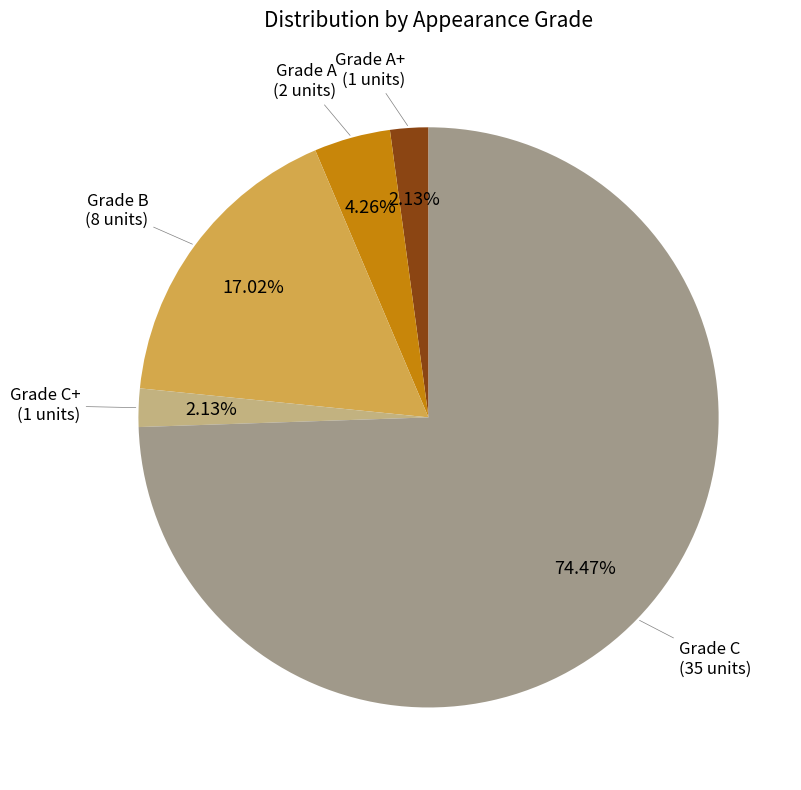

What is the largest slice in the pie chart?

Grade C (35 units)